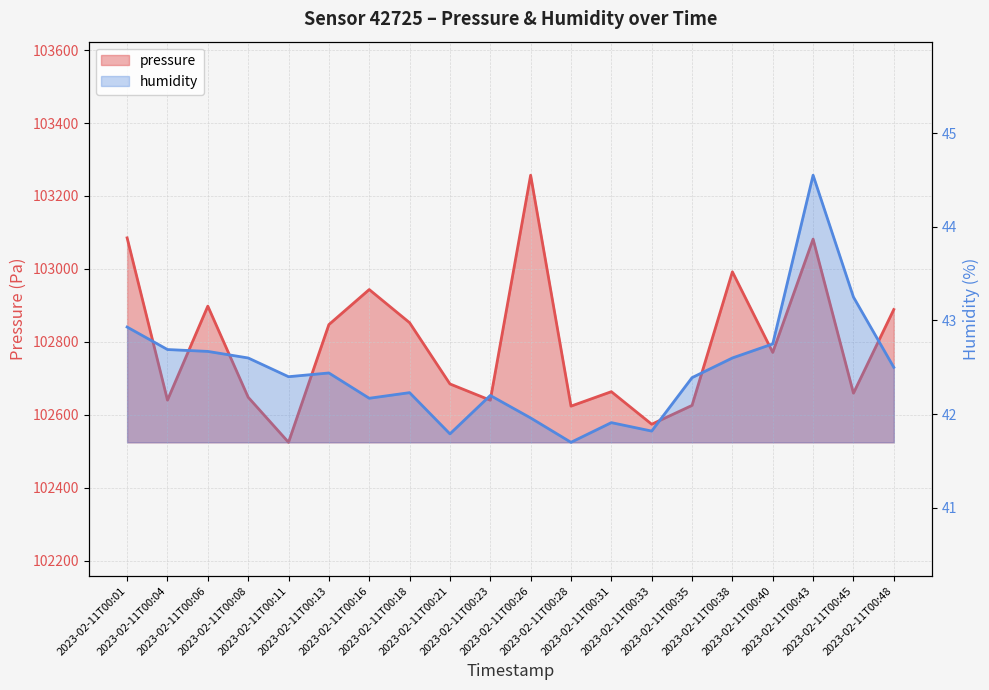

Is it true that pressure equals 160781.3 at 2023-02-11T00:08?

False